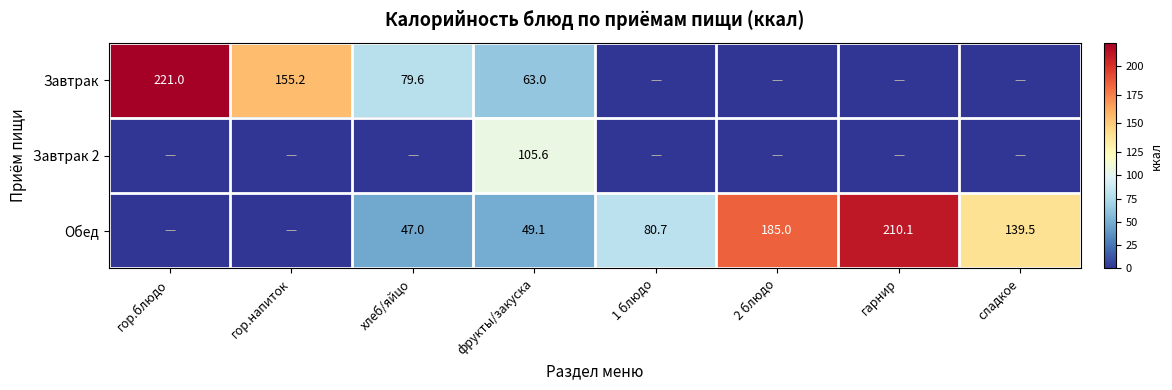

Rank the series at фрукты/закуска from highest to lowest value.

Завтрак 2, Завтрак, Обед